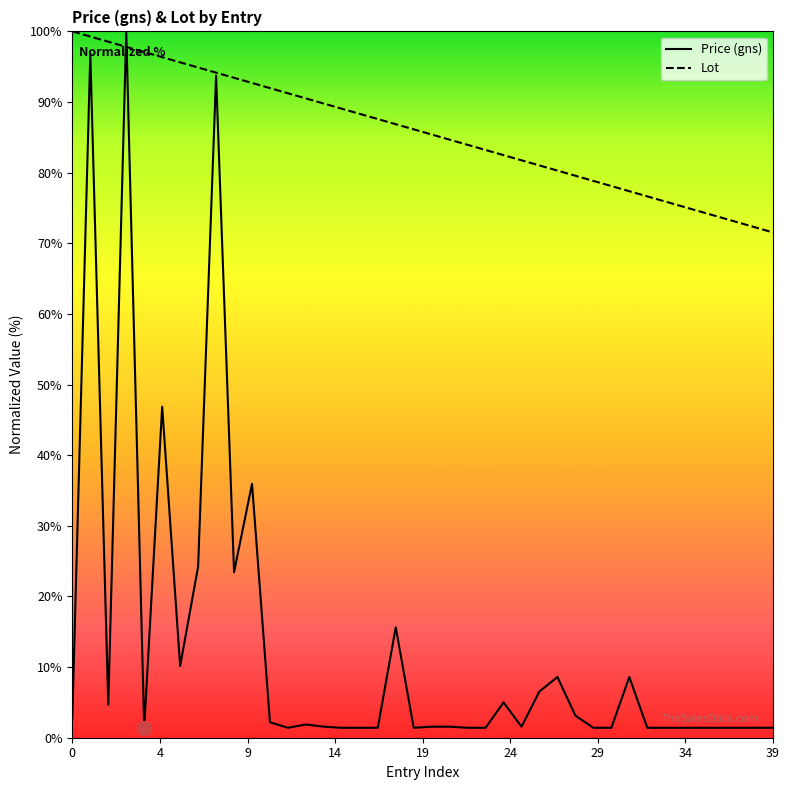

Between 26 and 28, which series saw the biggest shift?

Price (gns)